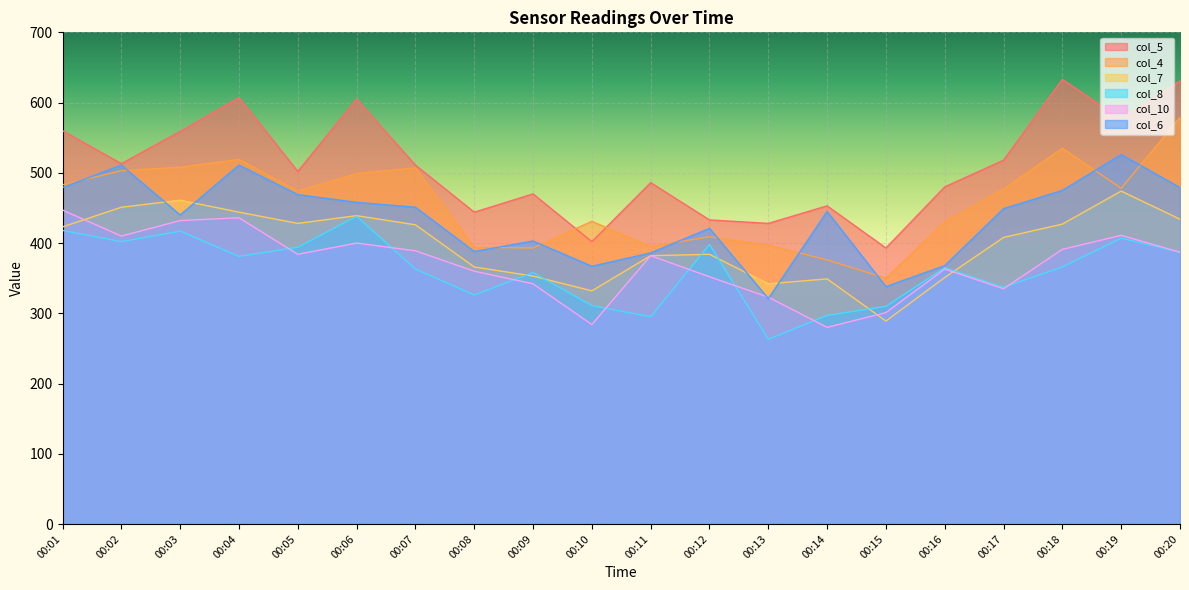

Reading left to right, what are all the values shown in this chart?

col_5: 560	513	559	607	502	605	511	444	470	402	486	433	428	453	393	480	518	633	576	631
col_4: 483	503	508	519	474	499	507	394	393	431	395	409	397	376	350	430	477	535	478	579
col_7: 423	451	461	444	428	439	426	366	353	332	382	384	342	349	289	351	408	427	474	434
col_8: 418	402	417	381	394	438	363	326	358	311	295	398	263	297	310	365	337	366	407	387
col_10: 447	410	432	436	384	400	389	360	342	284	382	352	323	280	301	363	335	391	411	387
col_6: 479	511	440	511	469	458	451	388	403	367	386	421	321	445	338	368	449	475	526	479